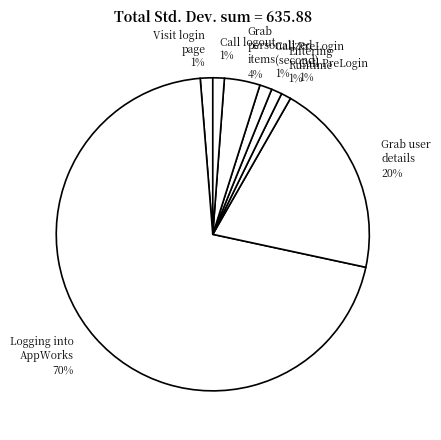

Is the sum of Entering Runtime 1% and Grab user details 20% greater than half?

No